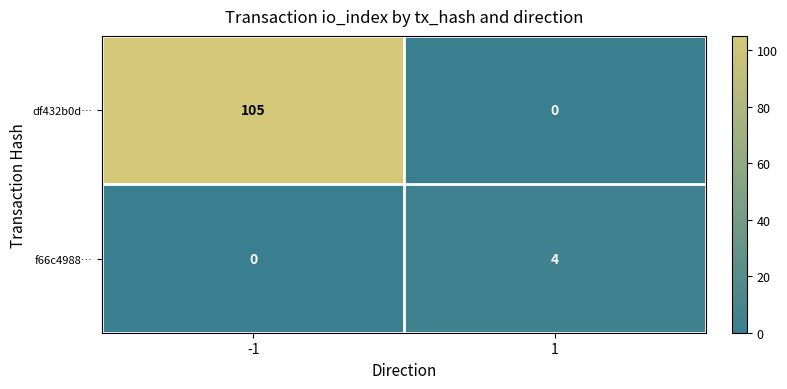

The df432b0d… series shows 105 at -1. True or false?

True